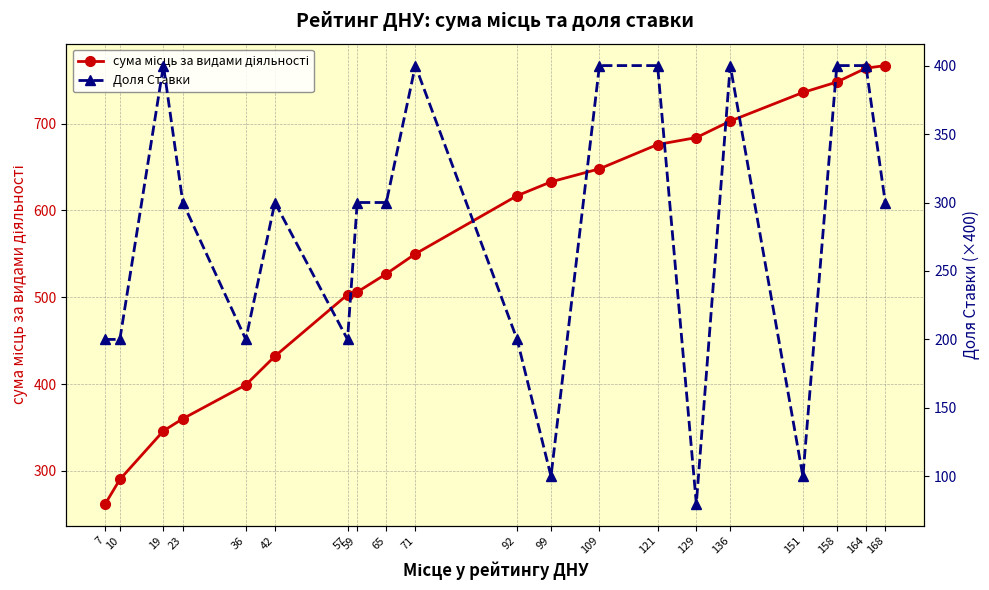

How many lines are shown in the chart?

2